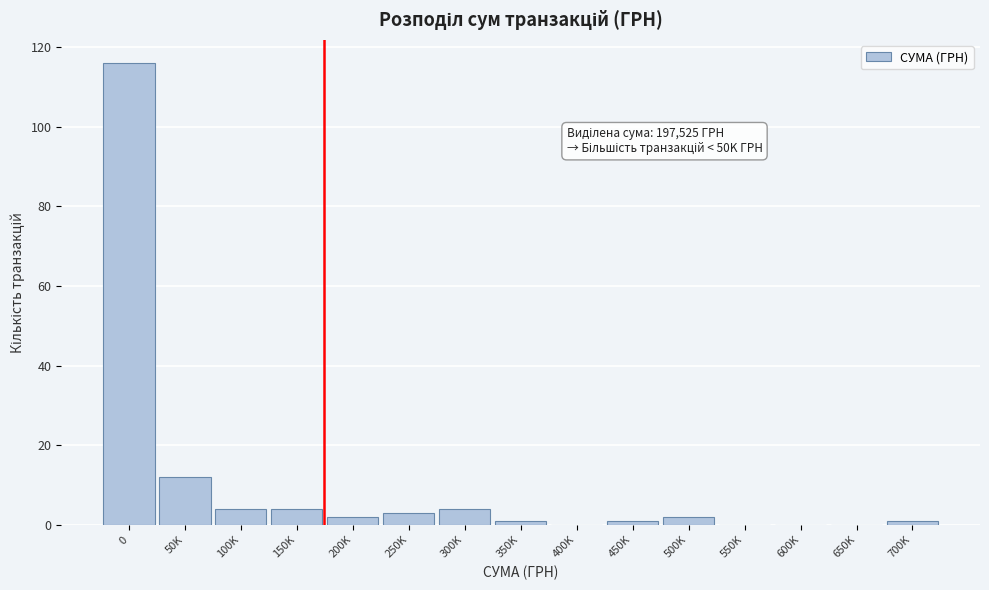

Reading left to right, list all the values displayed in this chart.

0=116	50K=12	100K=4	150K=4	200K=2	250K=3	300K=4	350K=1	400K=0	450K=1	500K=2	550K=0	600K=0	650K=0	700K=1